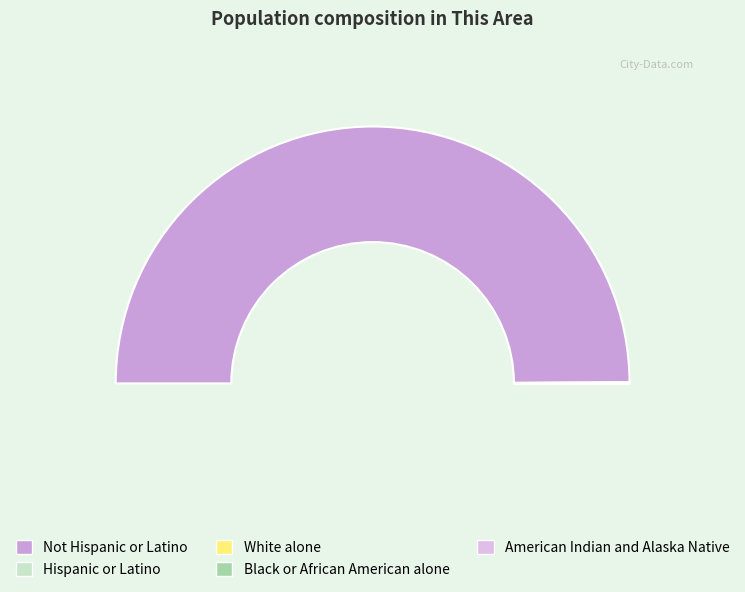

Is the sum of Not Hispanic or Latino and Black or African American alone greater than half?

Yes